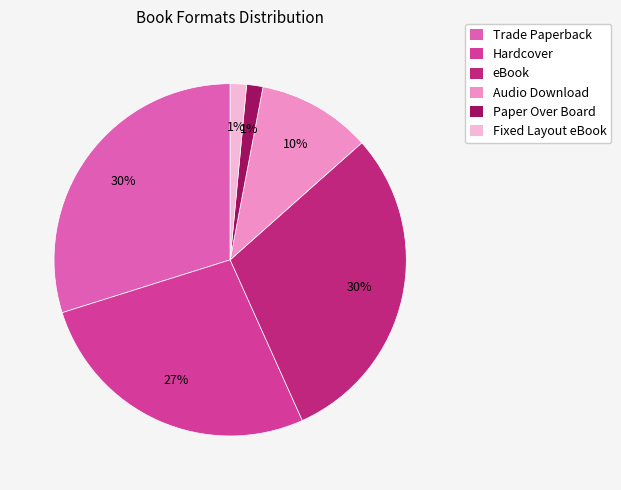

What percentage is the Hardcover slice, to the nearest percent?

27%